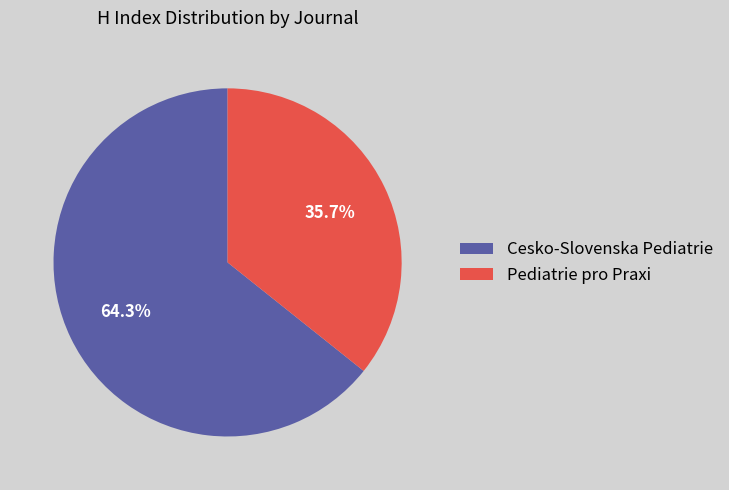

To the nearest percent, what is the combined percentage of Cesko-Slovenska Pediatrie and Pediatrie pro Praxi?

100%